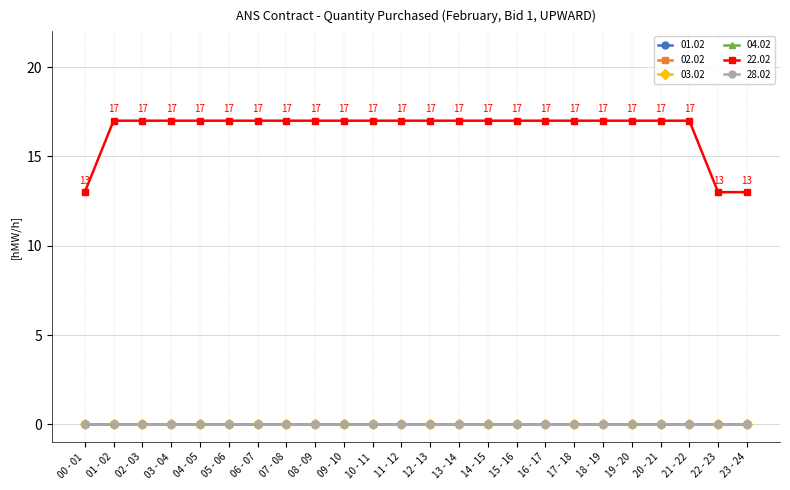

What is the spread (max minus min) of values at 19 - 20?

17